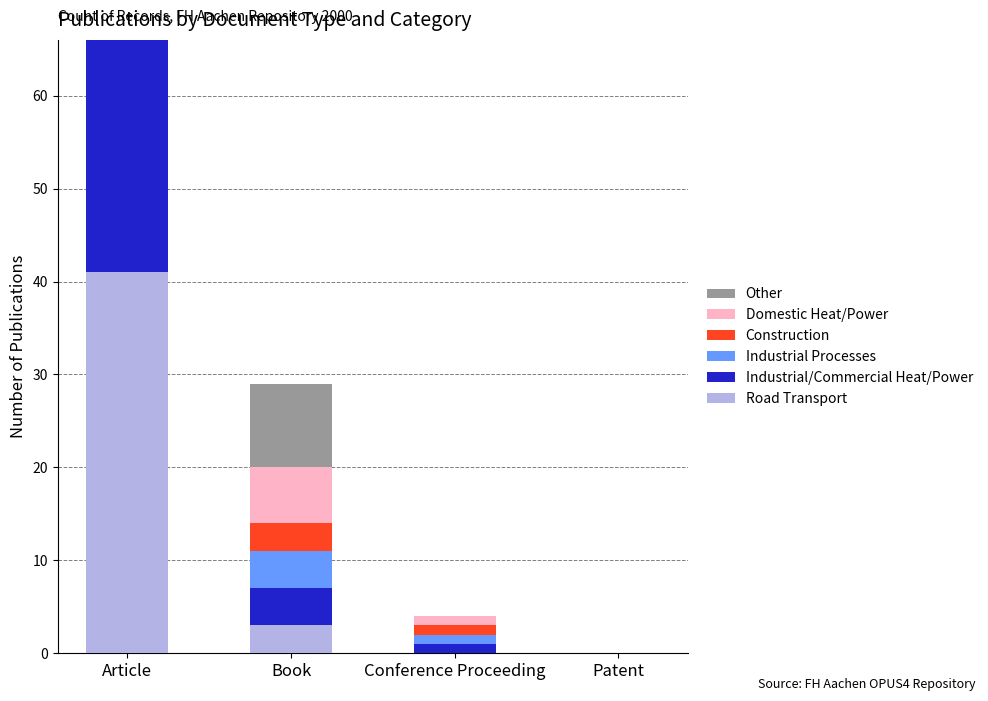

Is it true that Construction equals 0 at Patent?

True